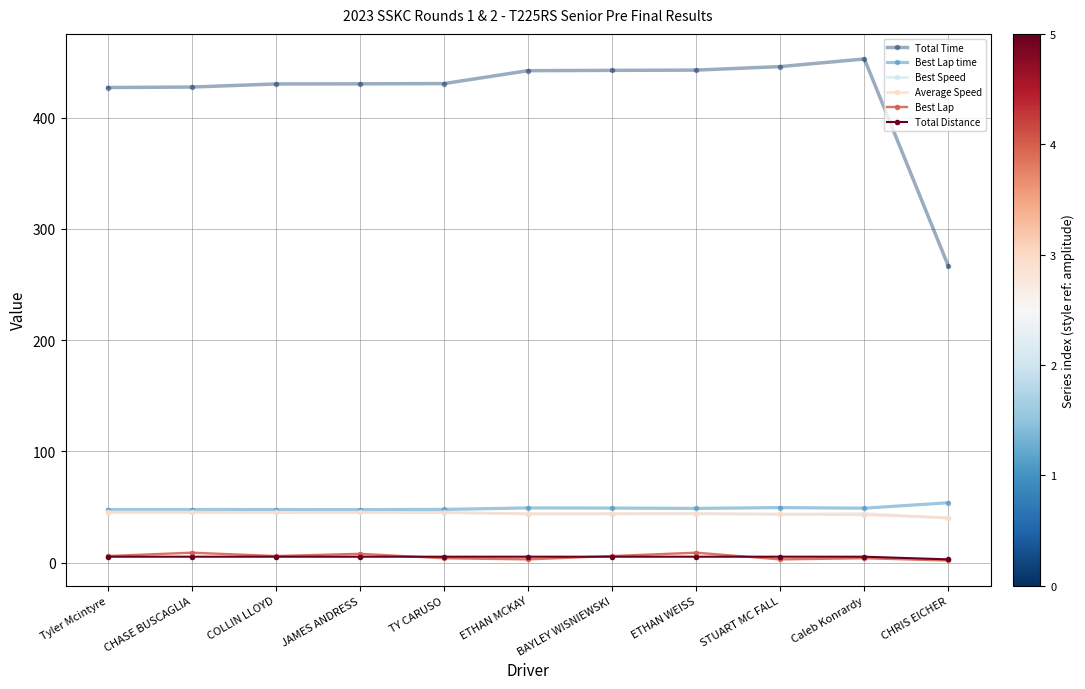

The value of Best Speed at CHASE BUSCAGLIA is 45.2. True or false?

True